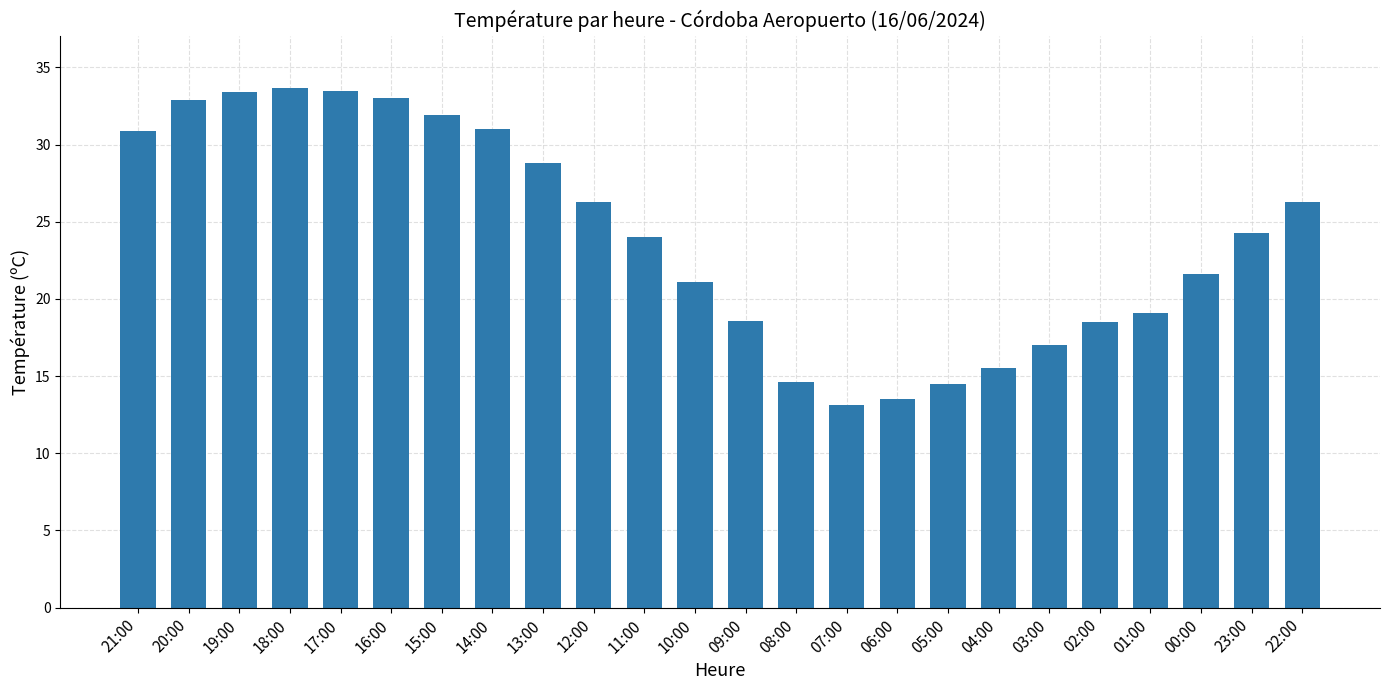

Does the chart contain any negative values?

No